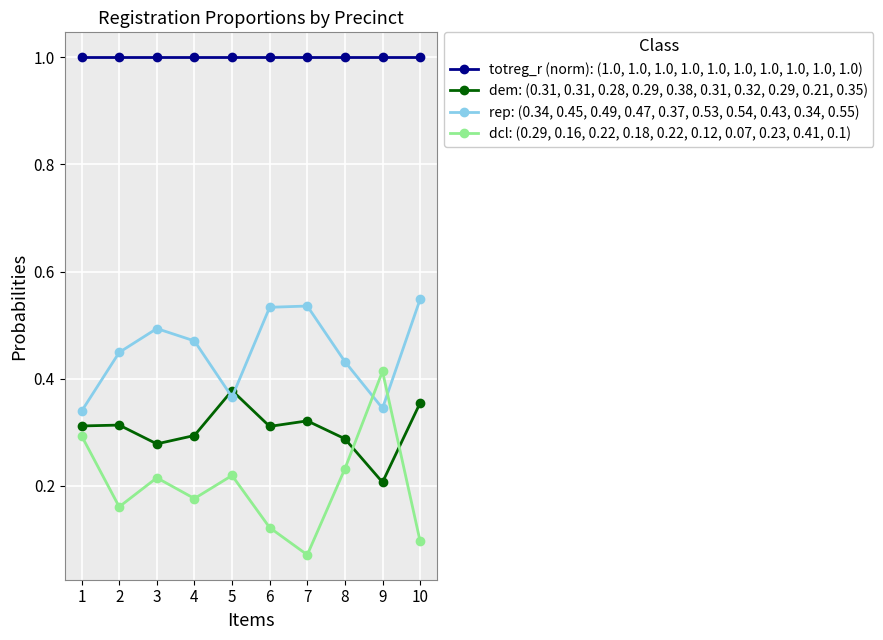

Between 4 and 9, which series saw the biggest shift?

dcl: (0.29, 0.16, 0.22, 0.18, 0.22, 0.12, 0.07, 0.23, 0.41, 0.1)